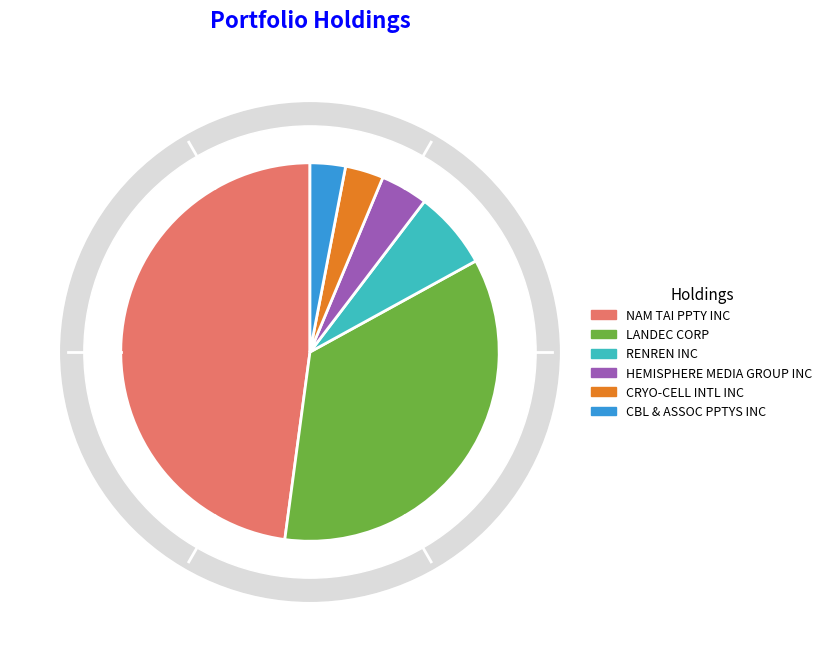

Is there a majority slice in this chart?

No